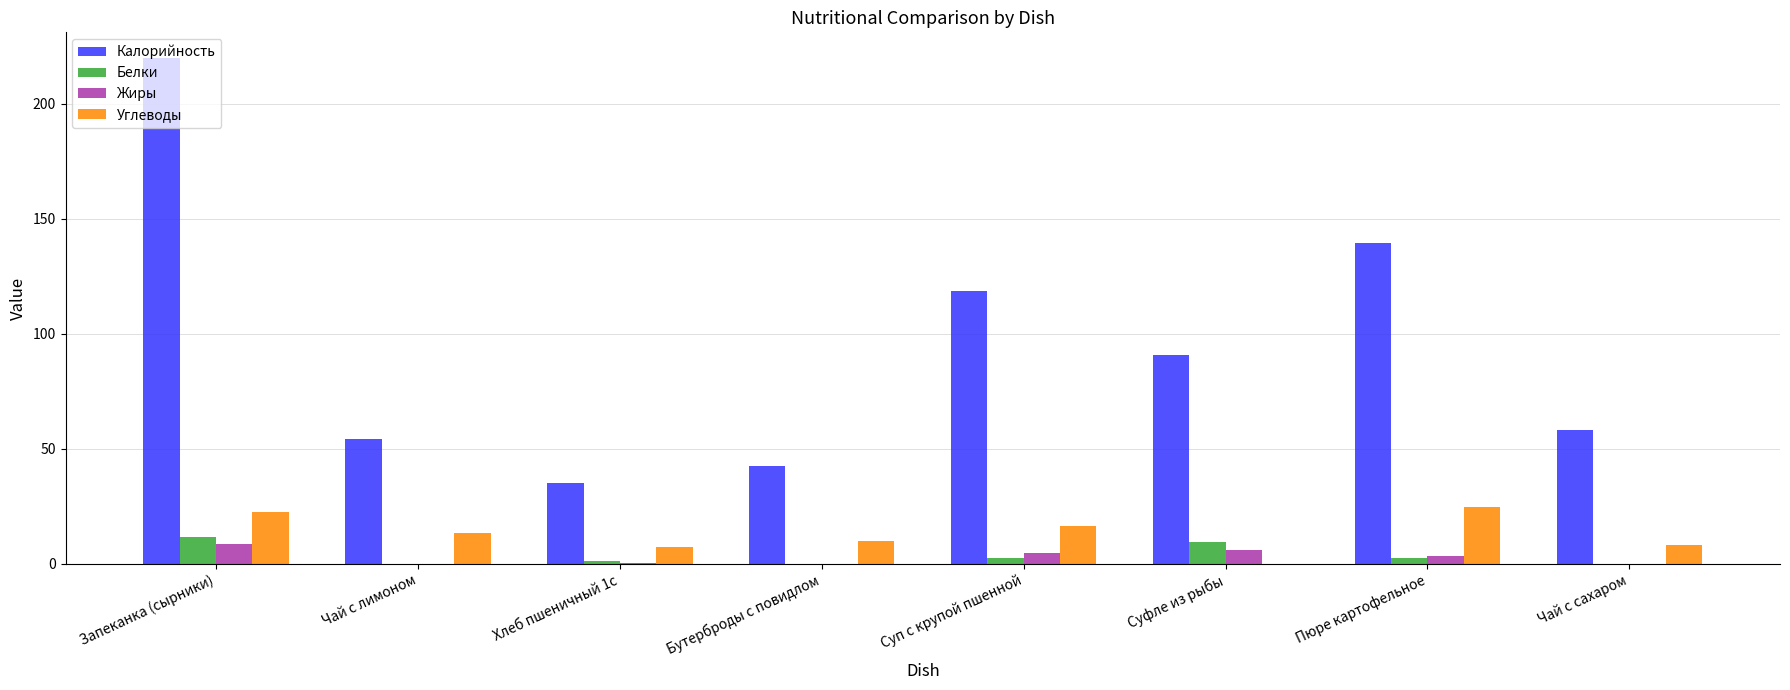

Does the chart contain stacked bars?

No